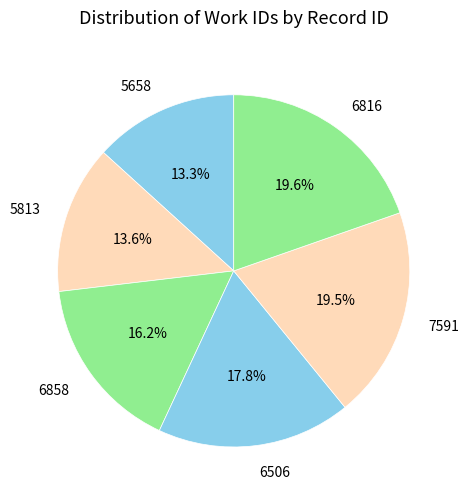

What is the ratio of the value at 5658 to the value at 6858?

0.8